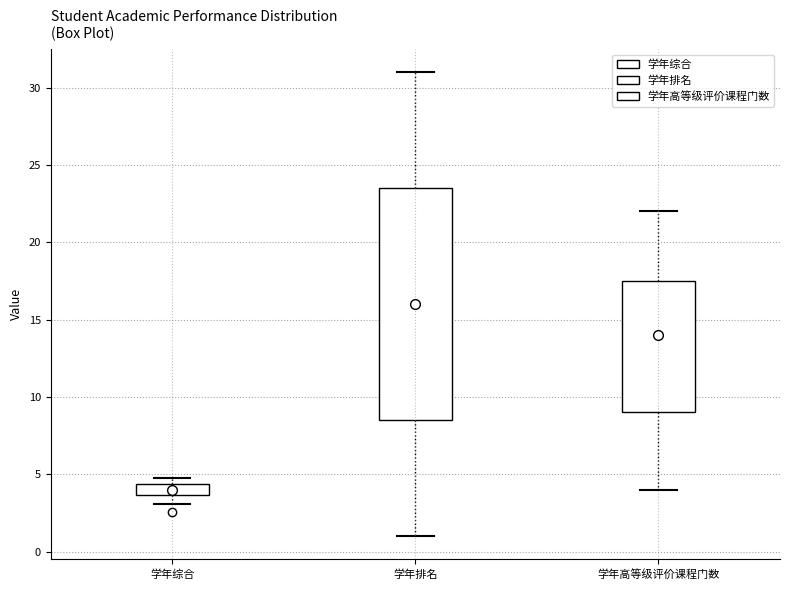

Which box is the tallest, from its lower edge to its upper edge?

学年排名